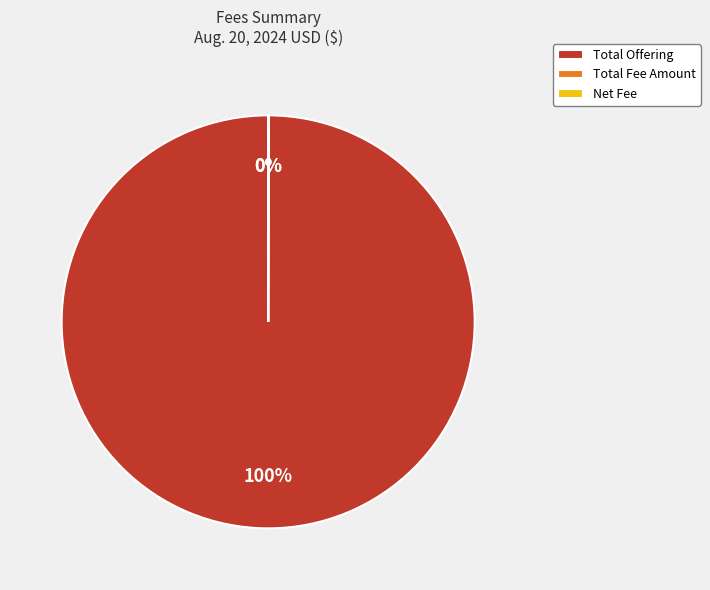

True or false: Total Offering accounts for 89% of the total.

False